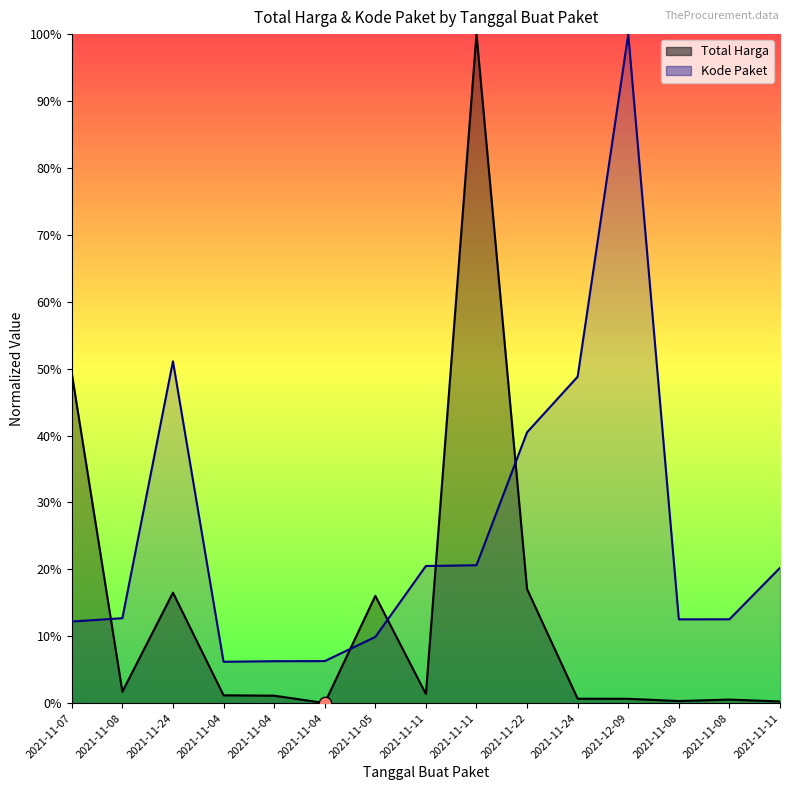

Which series has the largest total across all categories?

Kode Paket